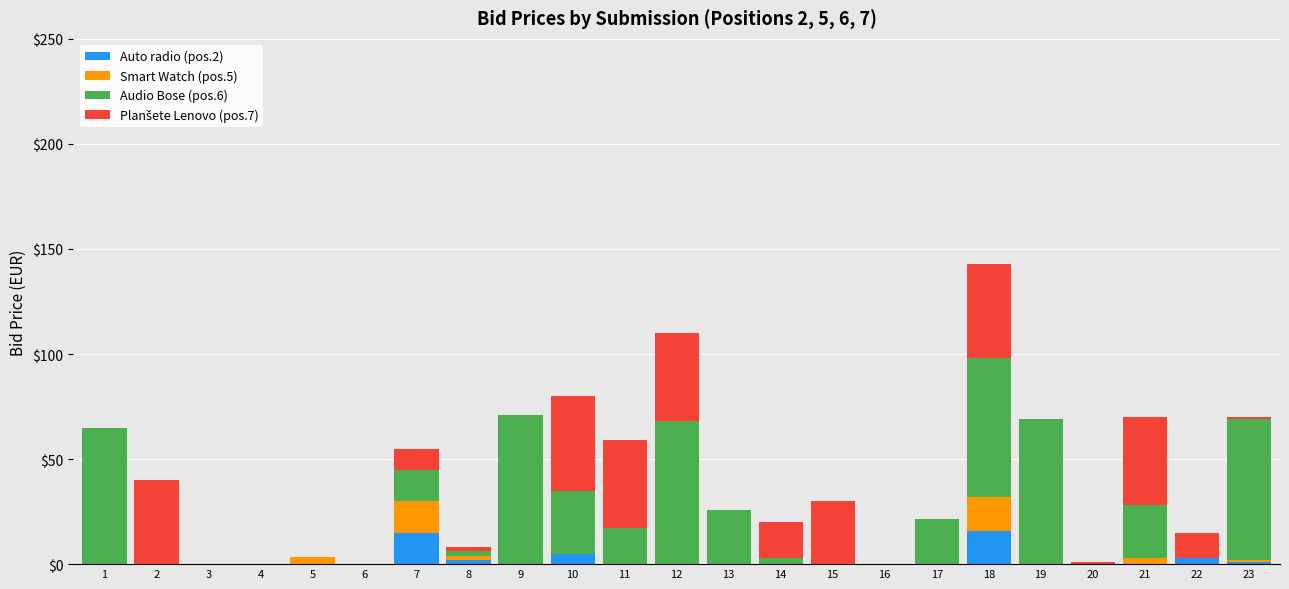

What is the highest value of the Auto radio (pos.2) series?

16.0